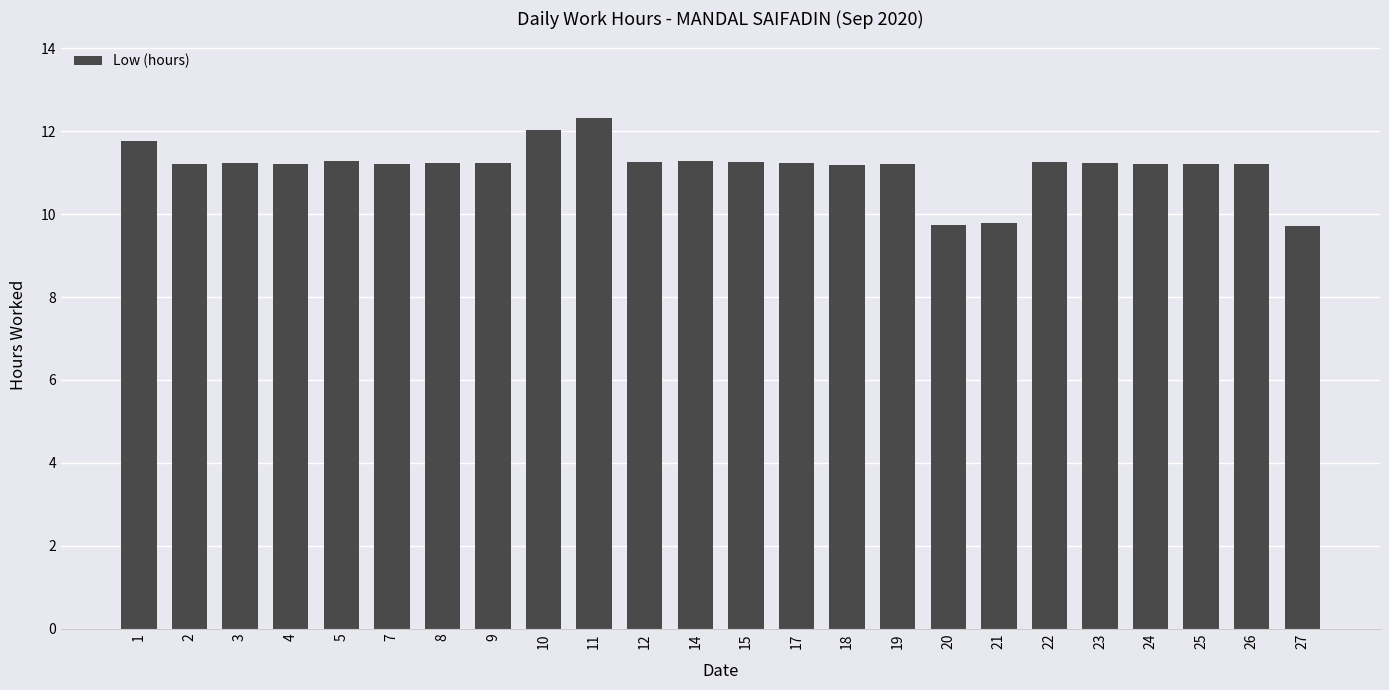

Does the chart contain any negative values?

No